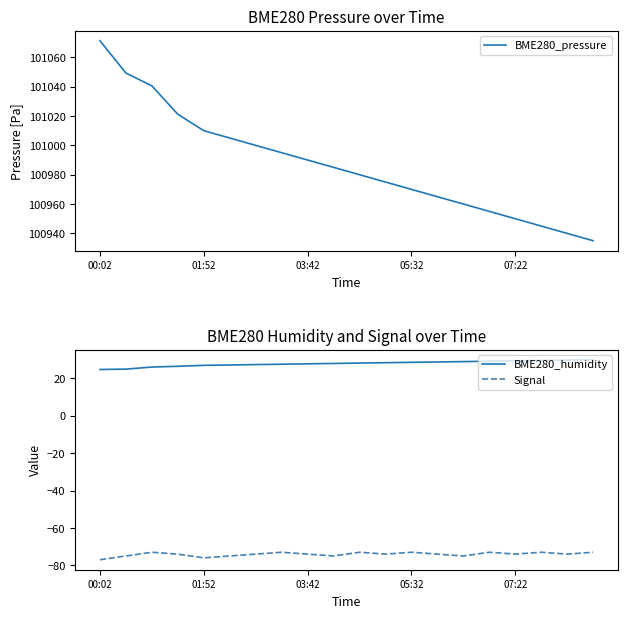

What is the maximum value for BME280_humidity?

30.0